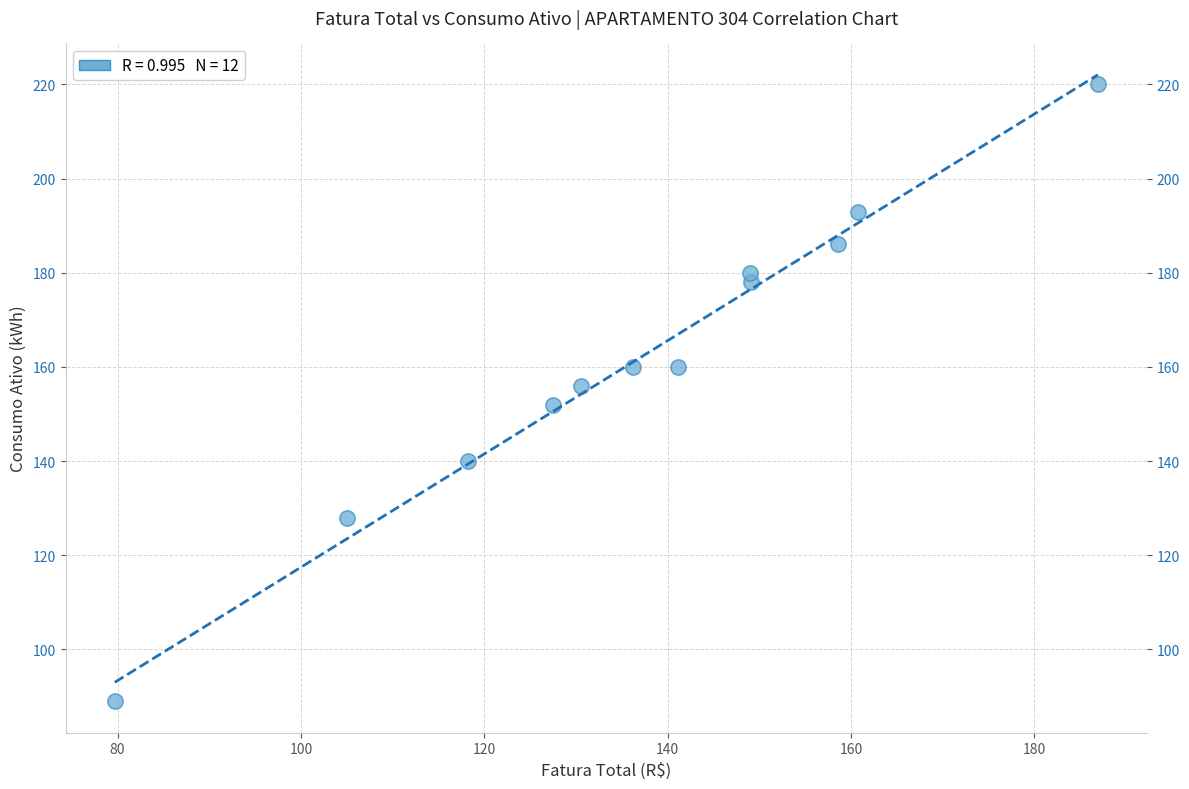

What is the range of Y values (max minus min)?

131